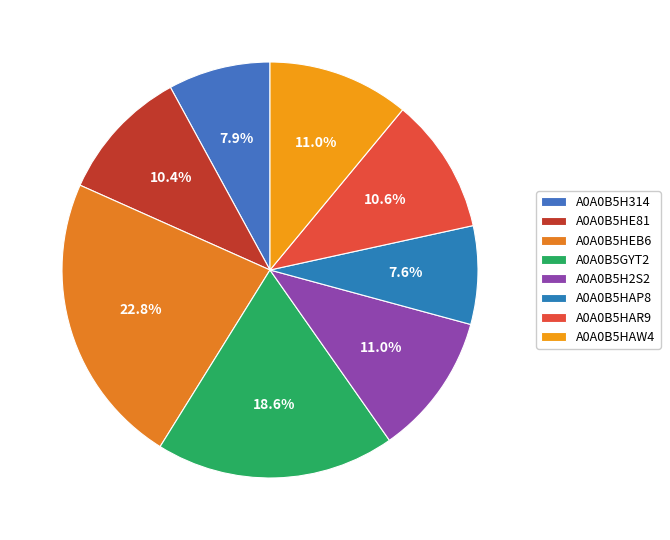

Which slice is the smallest?

A0A0B5HAP8